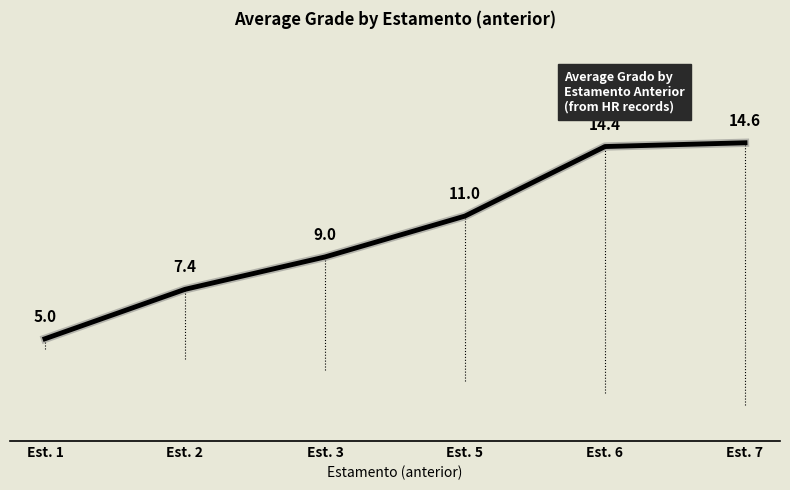

Rank the categories by value from lowest to highest.

Est. 1, Est. 2, Est. 3, Est. 5, Est. 6, Est. 7